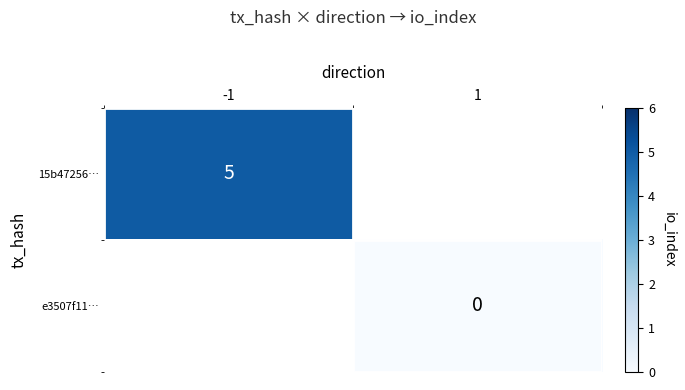

Which has a higher value, 1 or -1?

-1